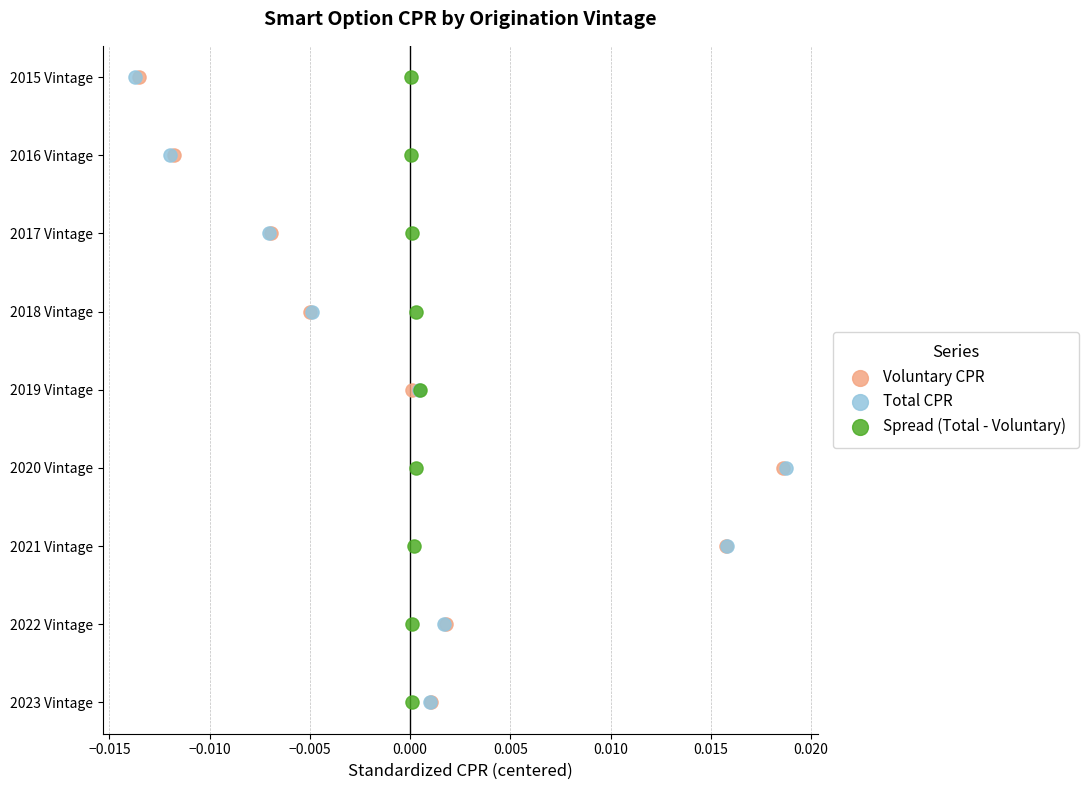

What are all the series names shown in the legend?

Voluntary CPR, Total CPR, Spread (Total - Voluntary)